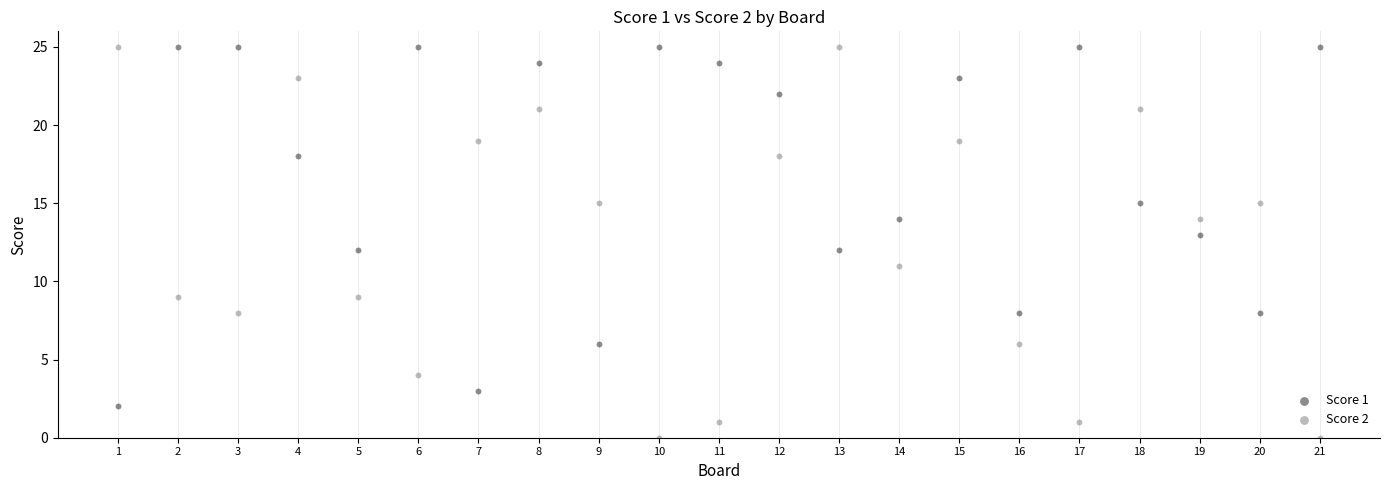

Which series has the widest spread of Y values?

Score 2